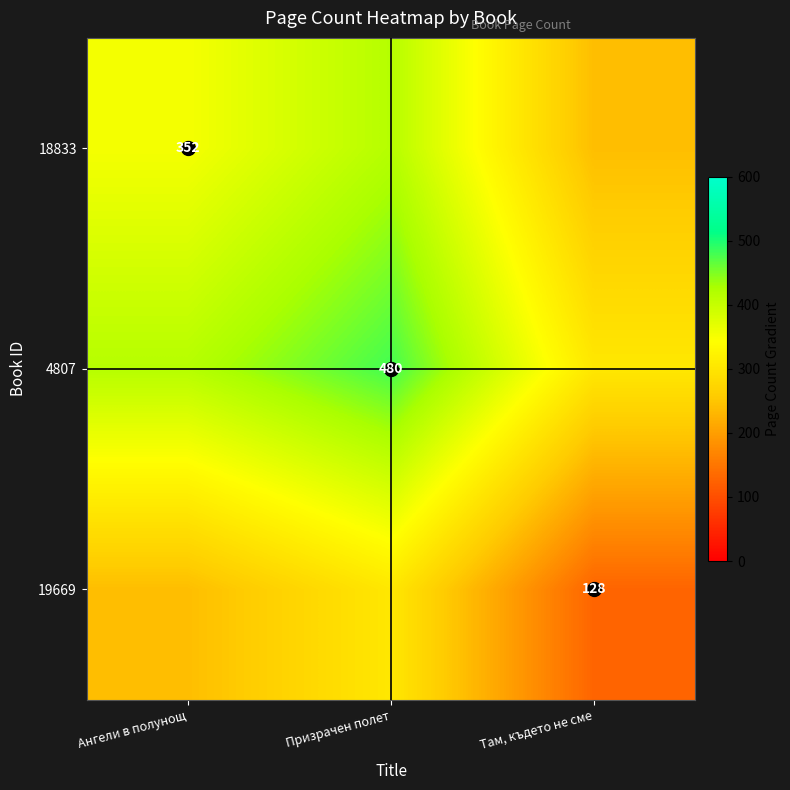

How many distinct data groups are displayed?

3